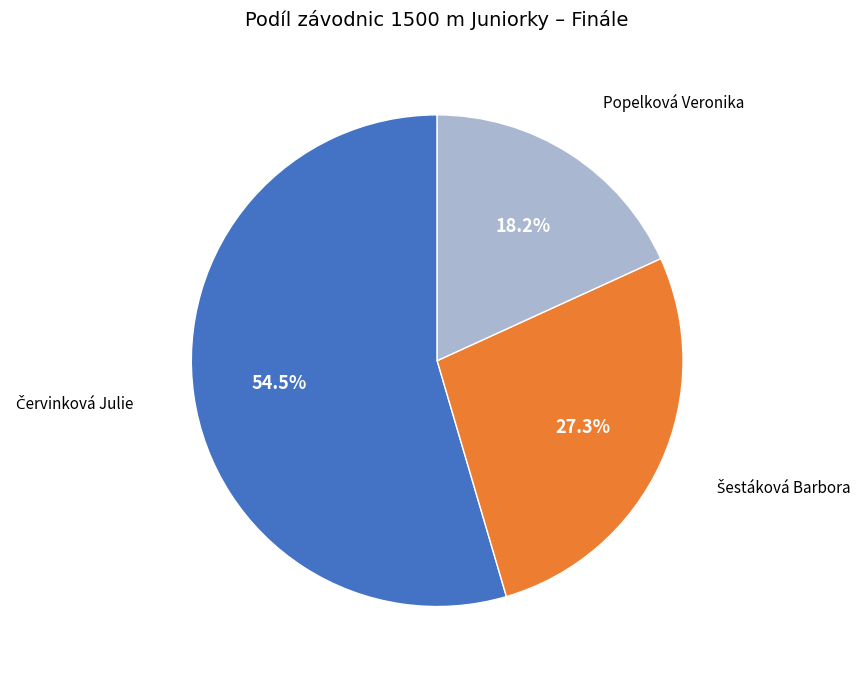

What is the smallest slice in the pie chart?

Popelková Veronika